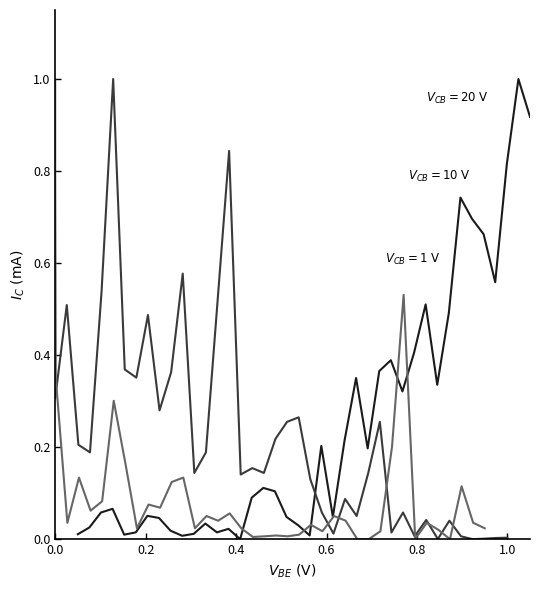

How many data points in $V_{CB}=10\ \mathrm{V}$ are above 0?

39